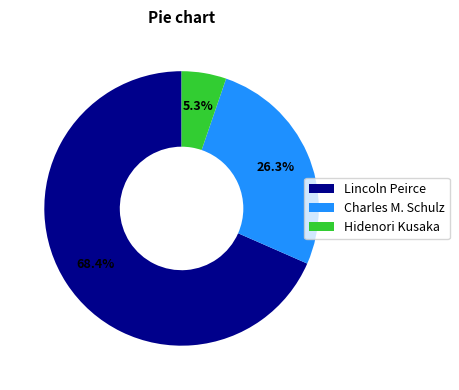

What percentage is the Lincoln Peirce slice, to the nearest percent?

68%